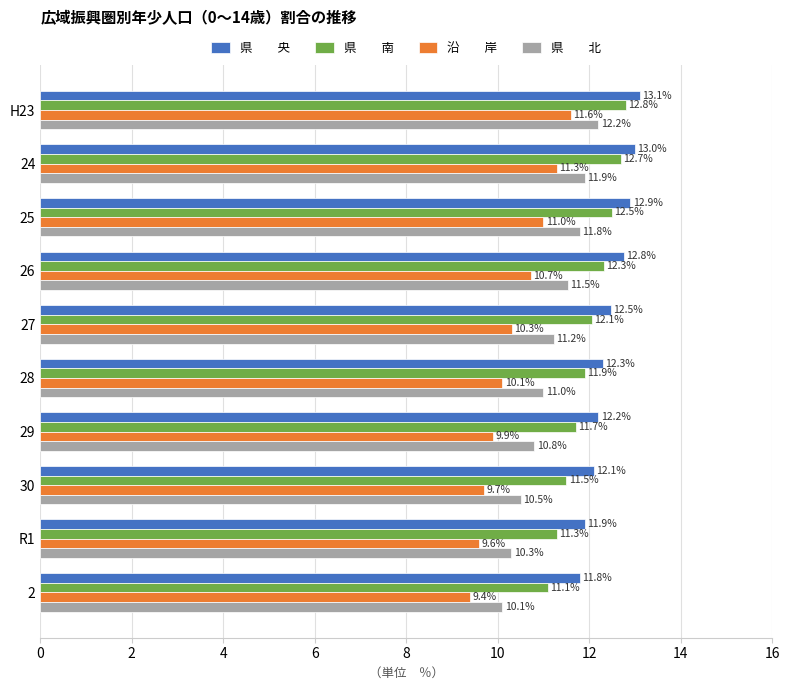

What is the minimum value shown in the chart?

9.4